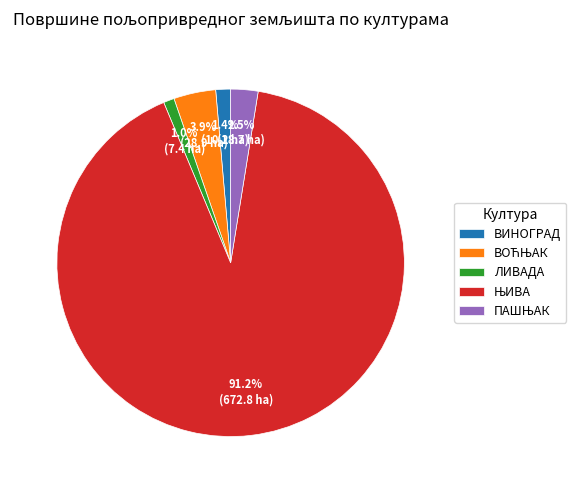

Is there a majority slice in this chart?

Yes